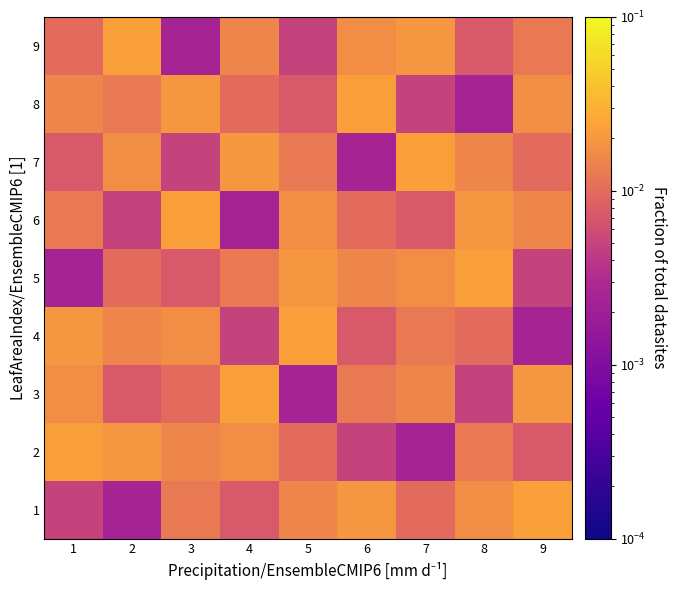

What is the total value across all series at 3?

0.1